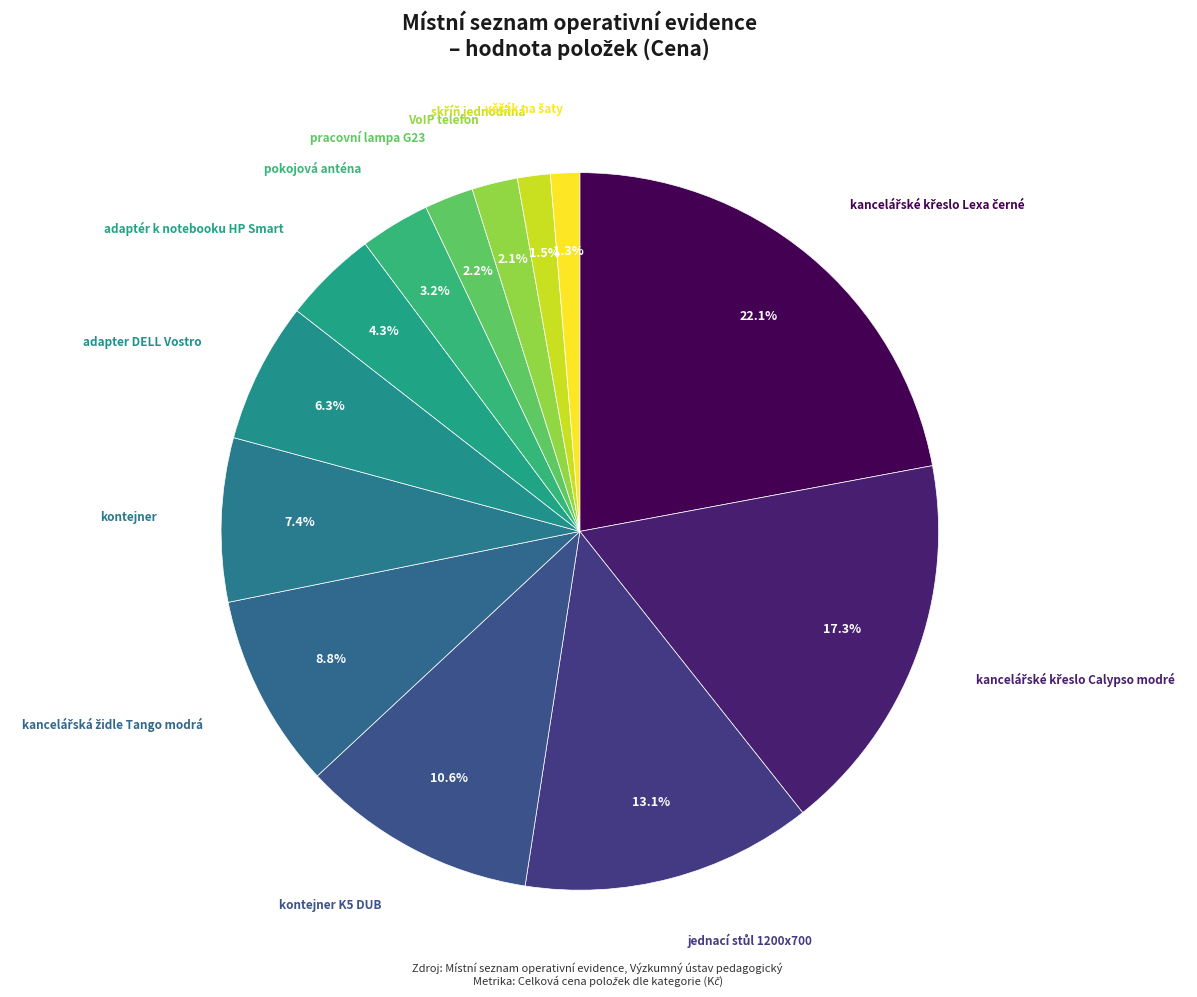

Rank the categories by value from lowest to highest.

věšák na šaty, skříň jednodílná, VoIP telefon, pracovní lampa G23, pokojová anténa, adaptér k notebooku HP Smart, adapter DELL Vostro, kontejner, kancelářská židle Tango modrá, kontejner K5 DUB, jednací stůl 1200x700, kancelářské křeslo Calypso modré, kancelářské křeslo Lexa černé